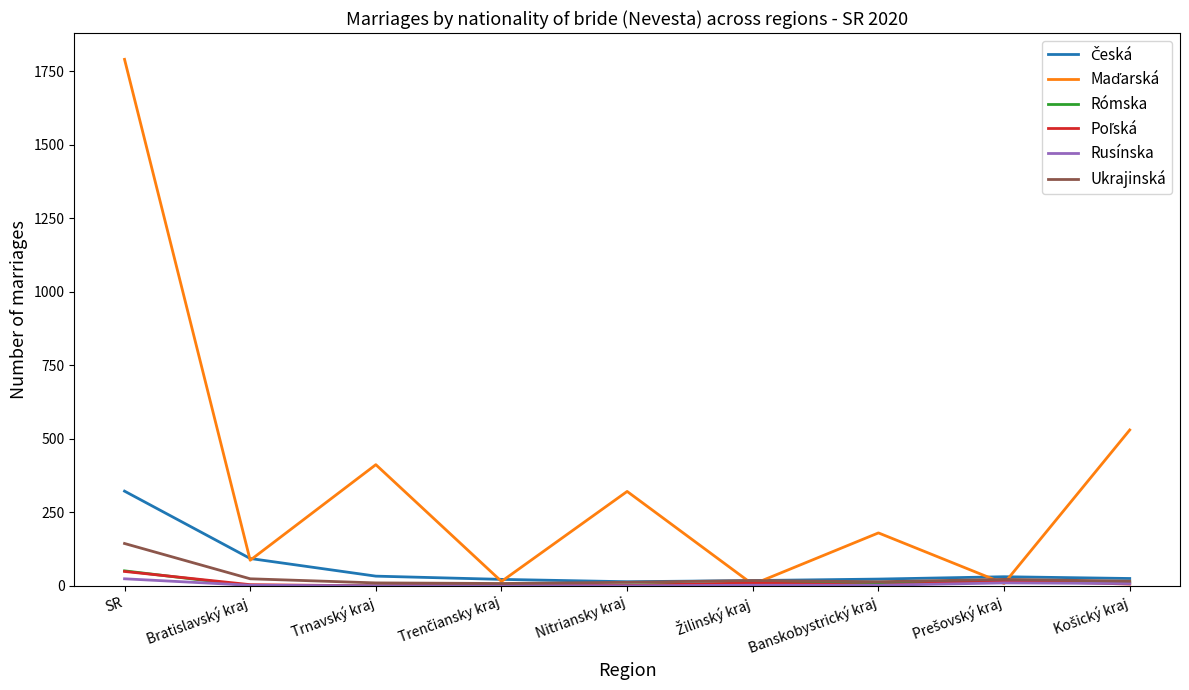

At which category is the sum across all series the highest?

SR